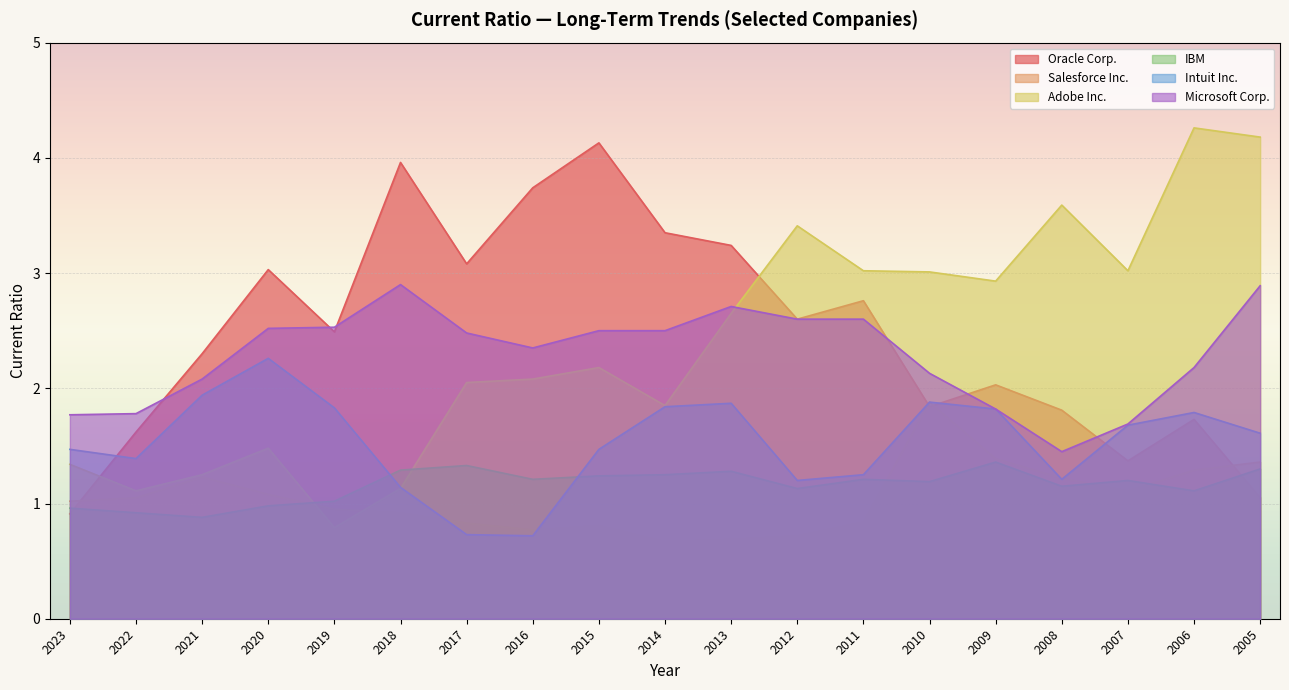

How many values in the Adobe Inc. series are below 2?

7